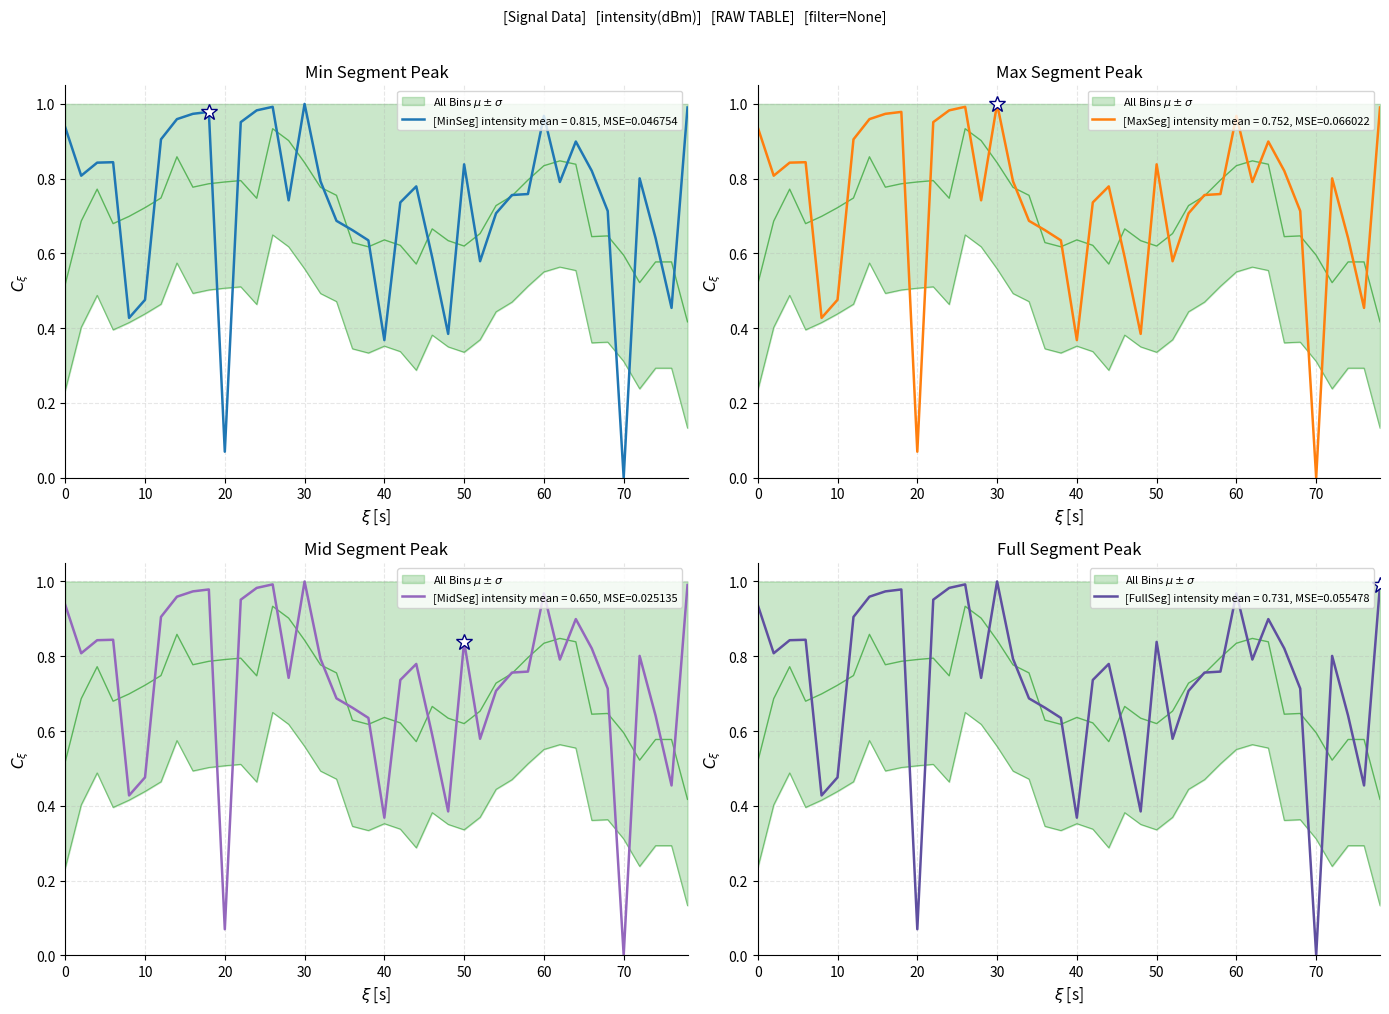

What is the maximum value shown in the chart?

1.0